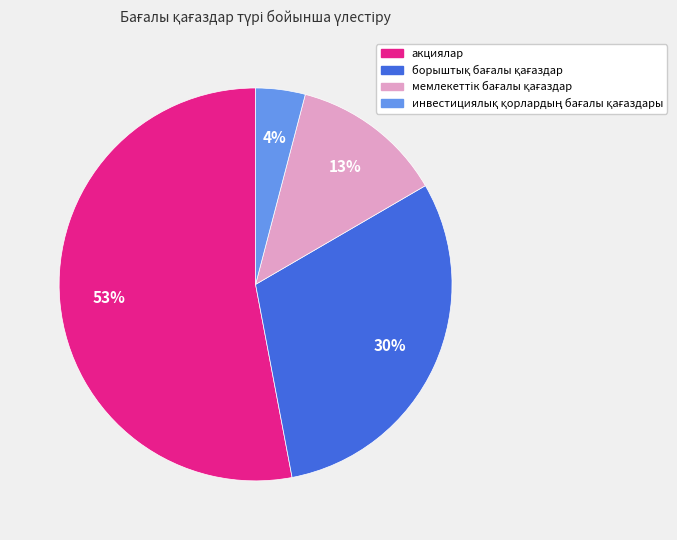

To the nearest percent, what portion does акциялар represent?

53%